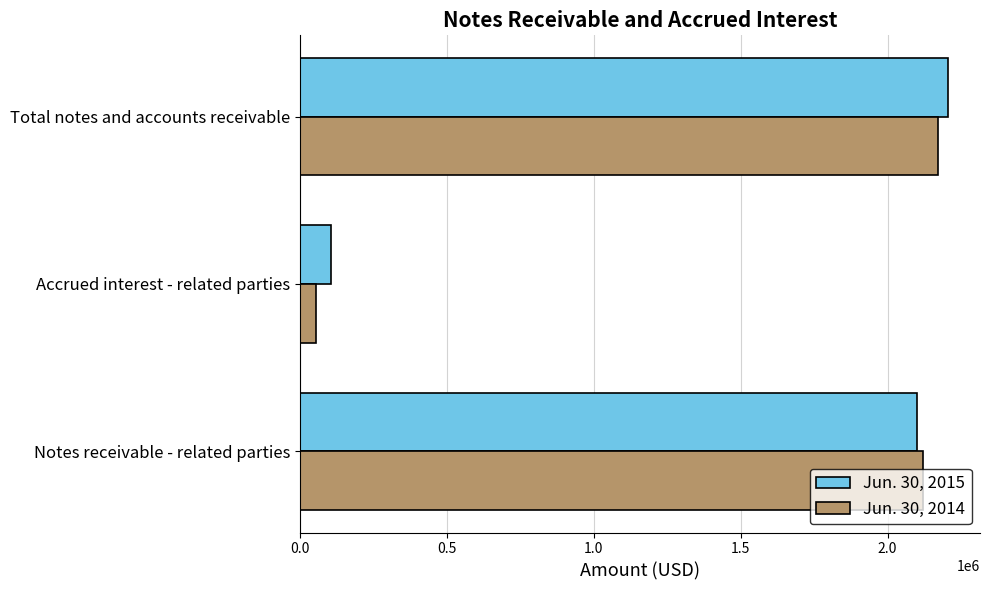

Between Accrued interest - related parties and Total notes and accounts receivable, which series saw the biggest shift?

Jun. 30, 2014